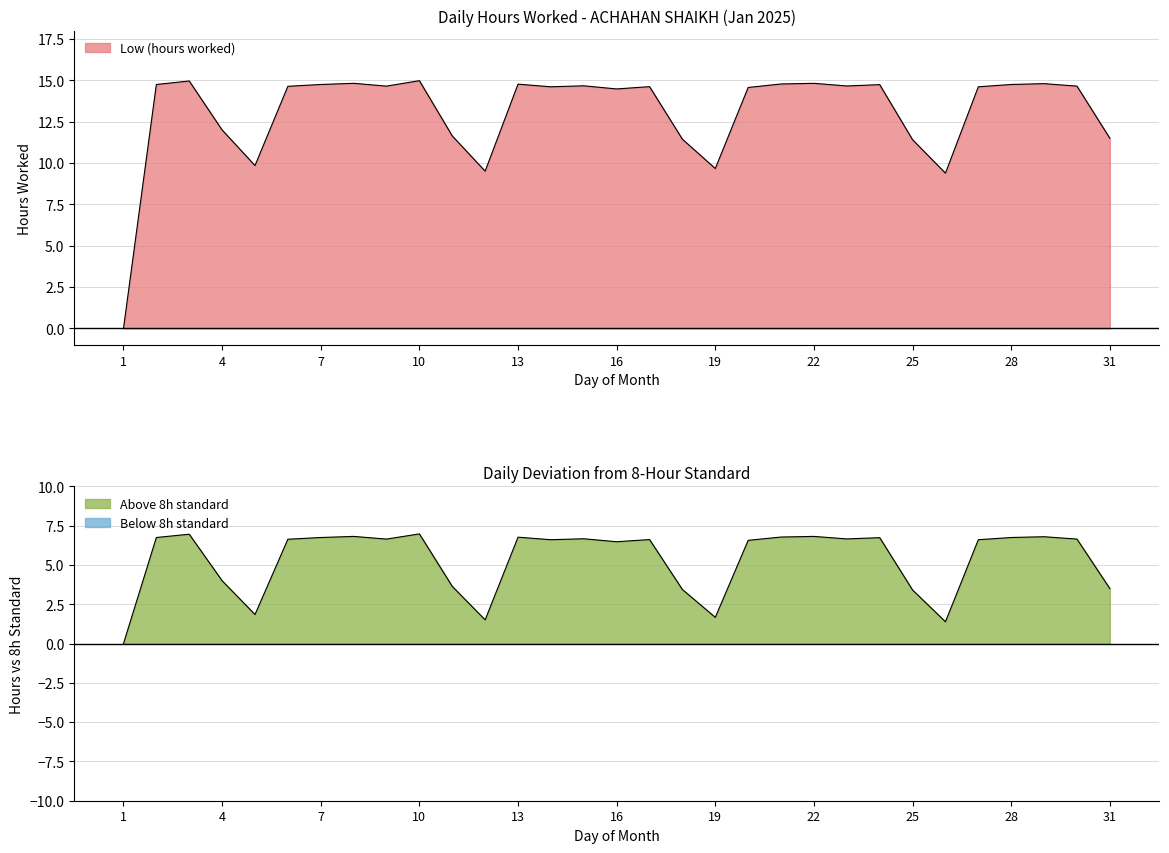

Rank the categories by value from lowest to highest.

1, 26, 12, 19, 5, 25, 18, 31, 11, 4, 16, 20, 14, 27, 17, 6, 9, 30, 23, 15, 24, 2, 7, 28, 13, 21, 29, 8, 22, 3, 10